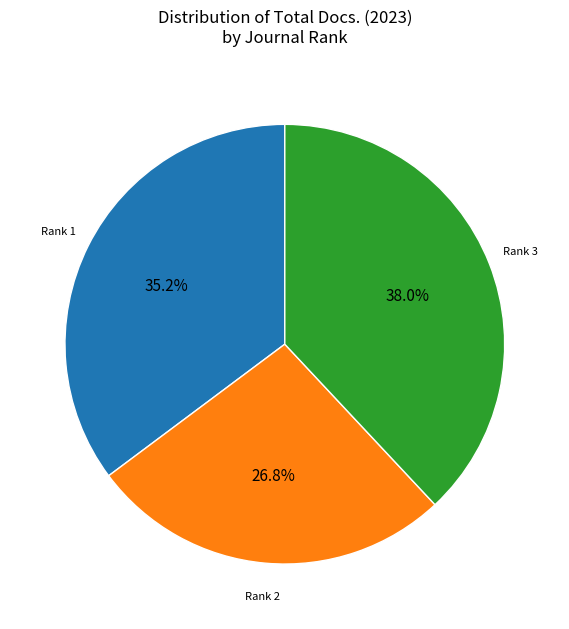

Does any single category account for the majority?

No